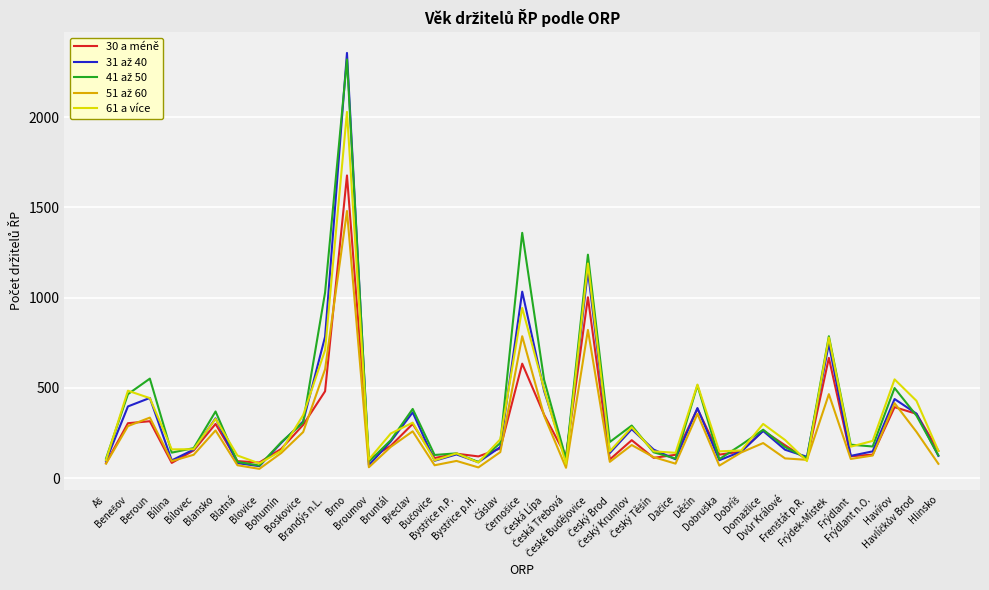

What is the minimum value shown in the chart?

51